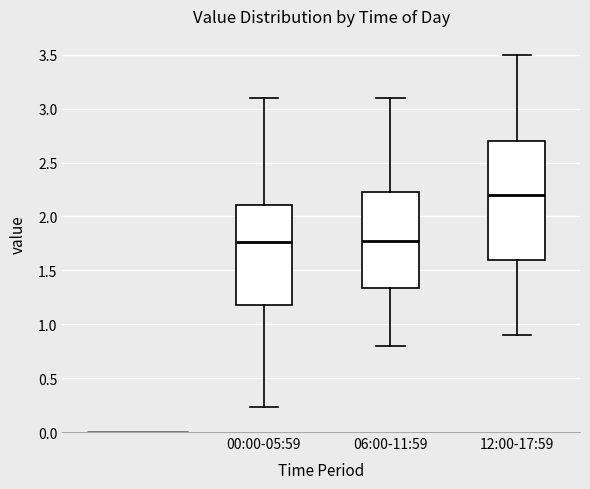

Where is the lower edge of the box for 12:00-17:59 on the y-axis? The values are not printed on the chart, so give them approximately, as read against the axis.

1.60